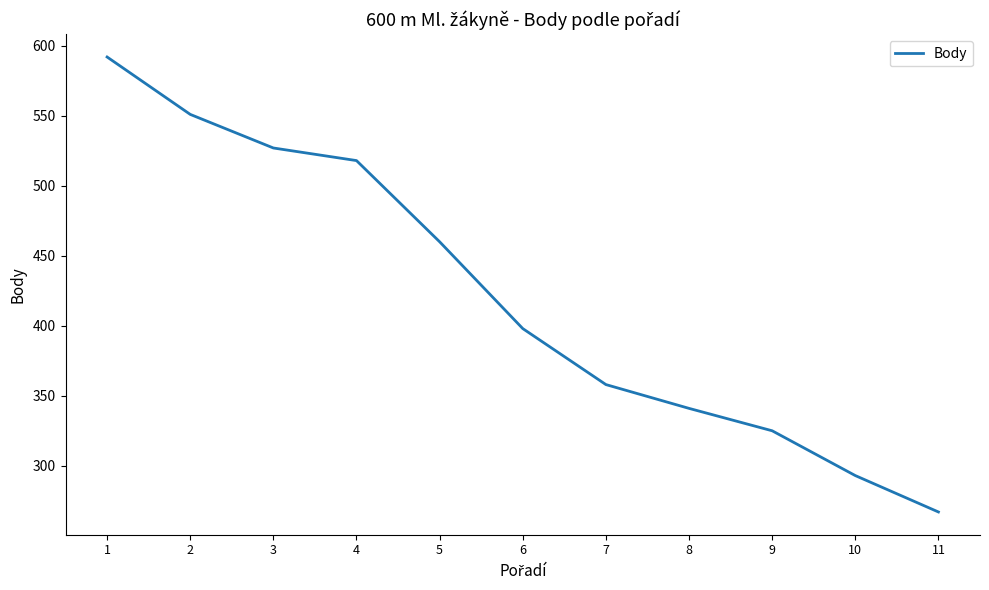

Count the number of categories in the chart.

11